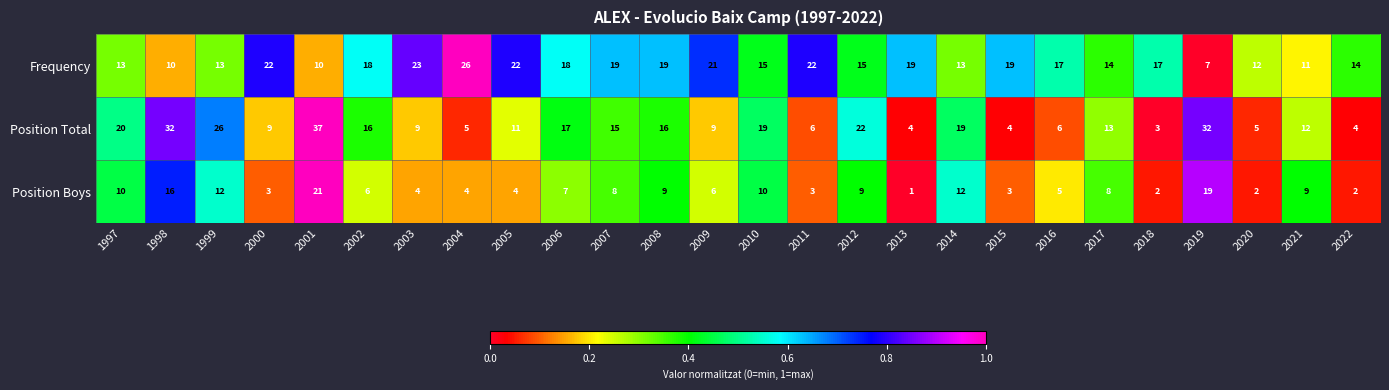

What is the approximate value of Position Boys at 2007?

8